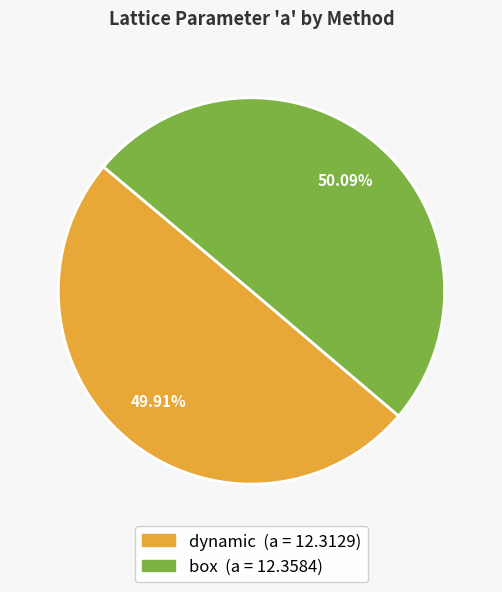

To the nearest percent, what portion does dynamic represent?

50%